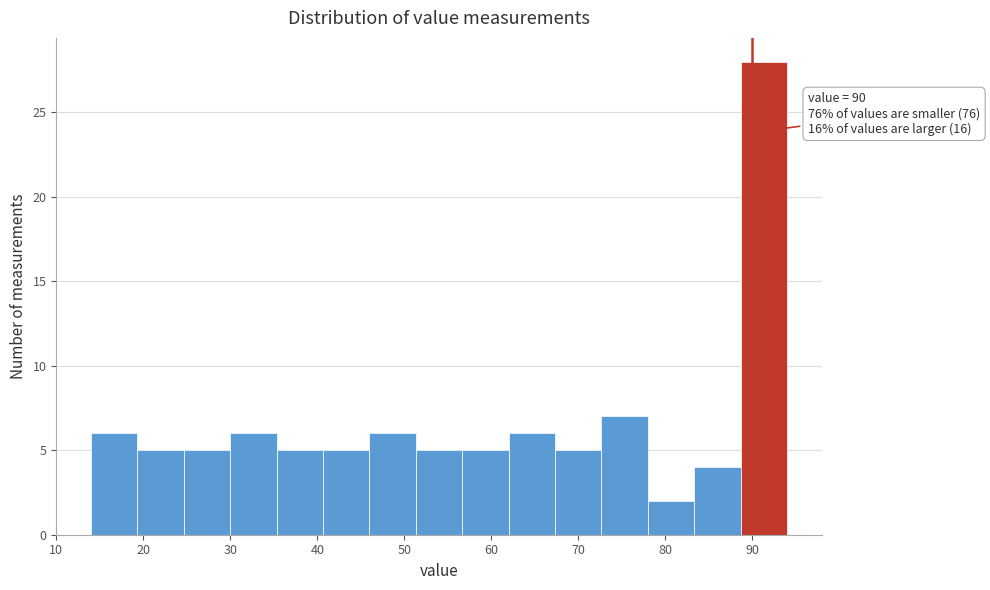

Which range on the x-axis has the tallest bar?

89 to 94